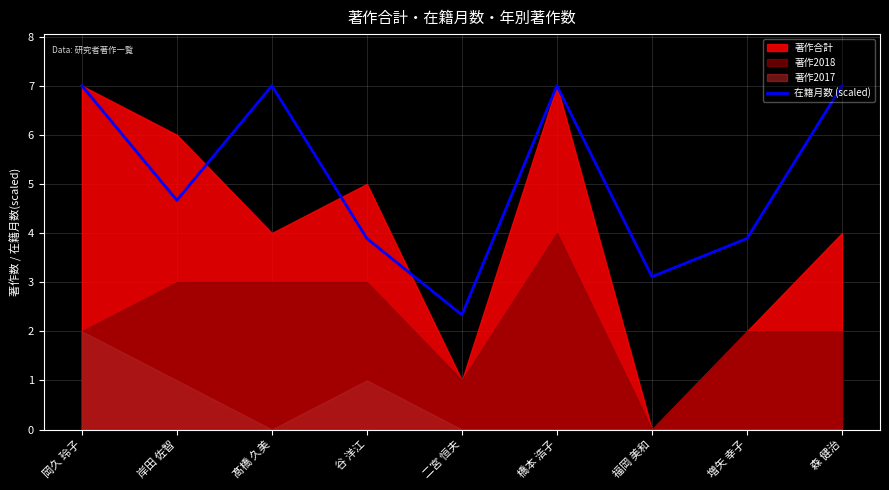

How many points are lower than both their immediate neighbors (excluding endpoints)?

3